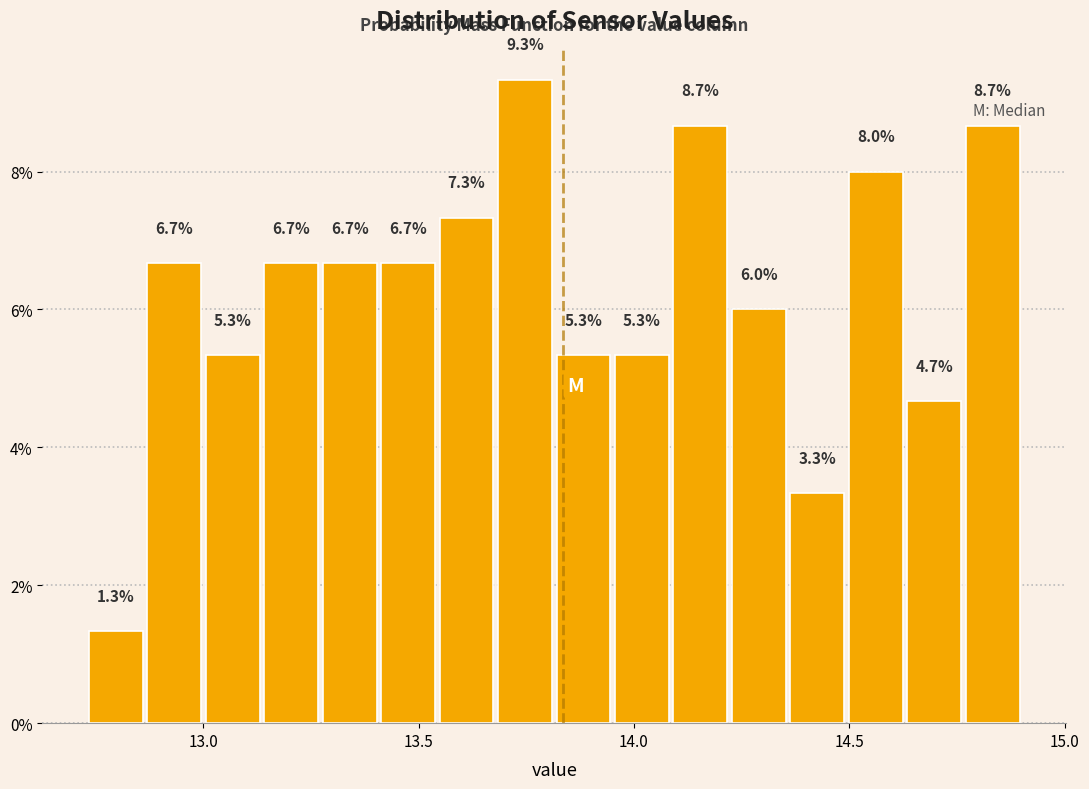

Read against the x-axis, roughly where is the centre of the tallest bar?

13.75